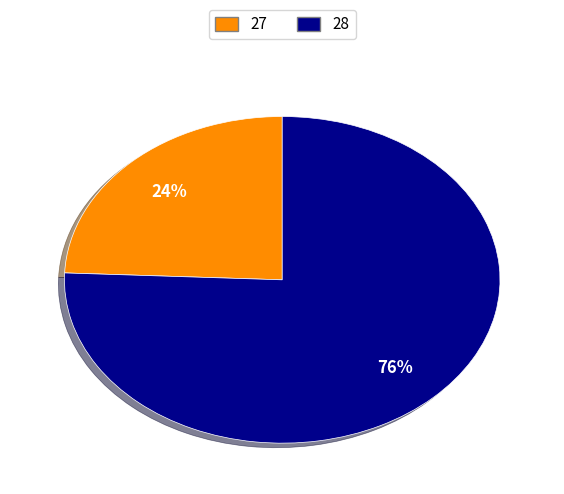

Does any single category account for the majority?

Yes